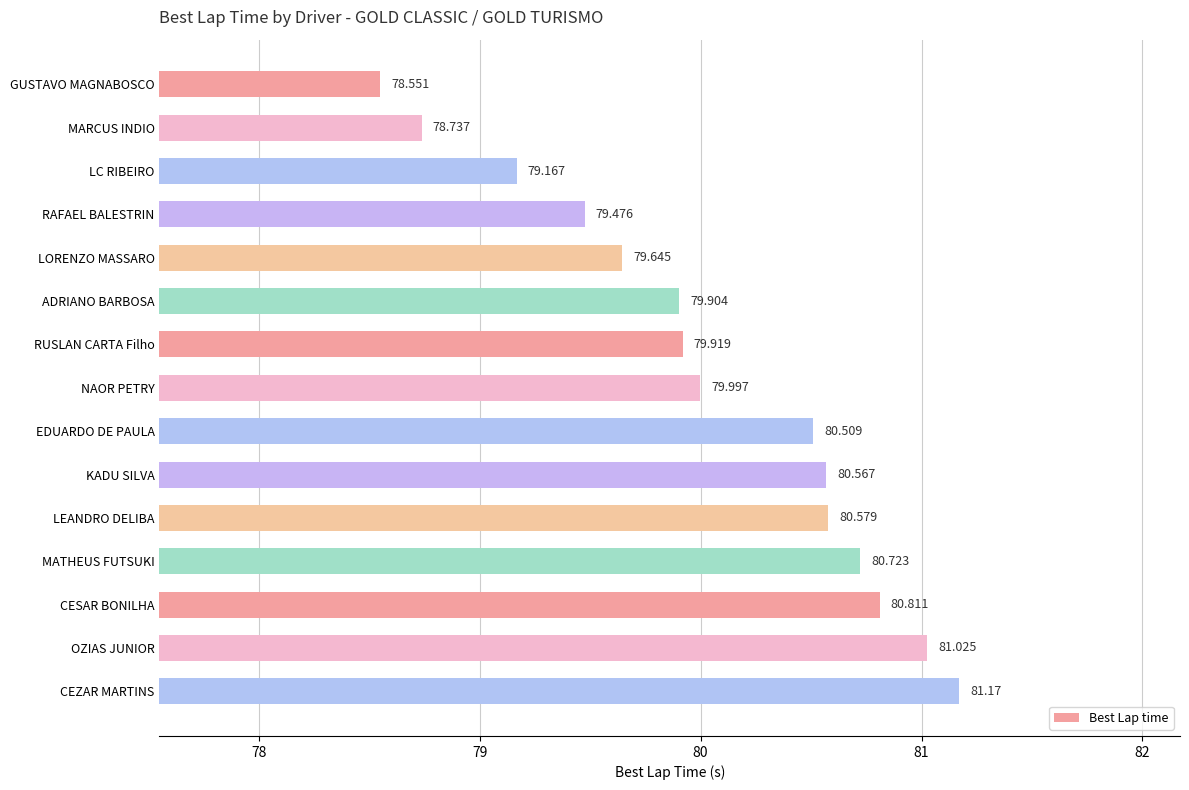

List the labels in order of value, smallest first.

GUSTAVO MAGNABOSCO, MARCUS INDIO, LC RIBEIRO, RAFAEL BALESTRIN, LORENZO MASSARO, ADRIANO BARBOSA, RUSLAN CARTA Filho, NAOR PETRY, EDUARDO DE PAULA, KADU SILVA, LEANDRO DELIBA, MATHEUS FUTSUKI, CESAR BONILHA, OZIAS JUNIOR, CEZAR MARTINS